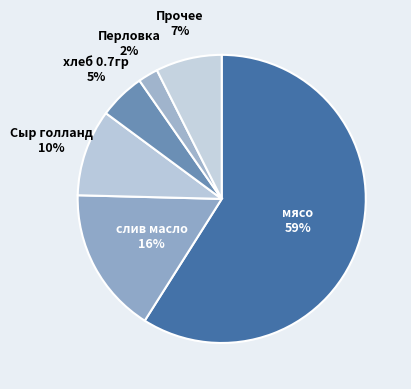

Count the number of slices in the pie.

6